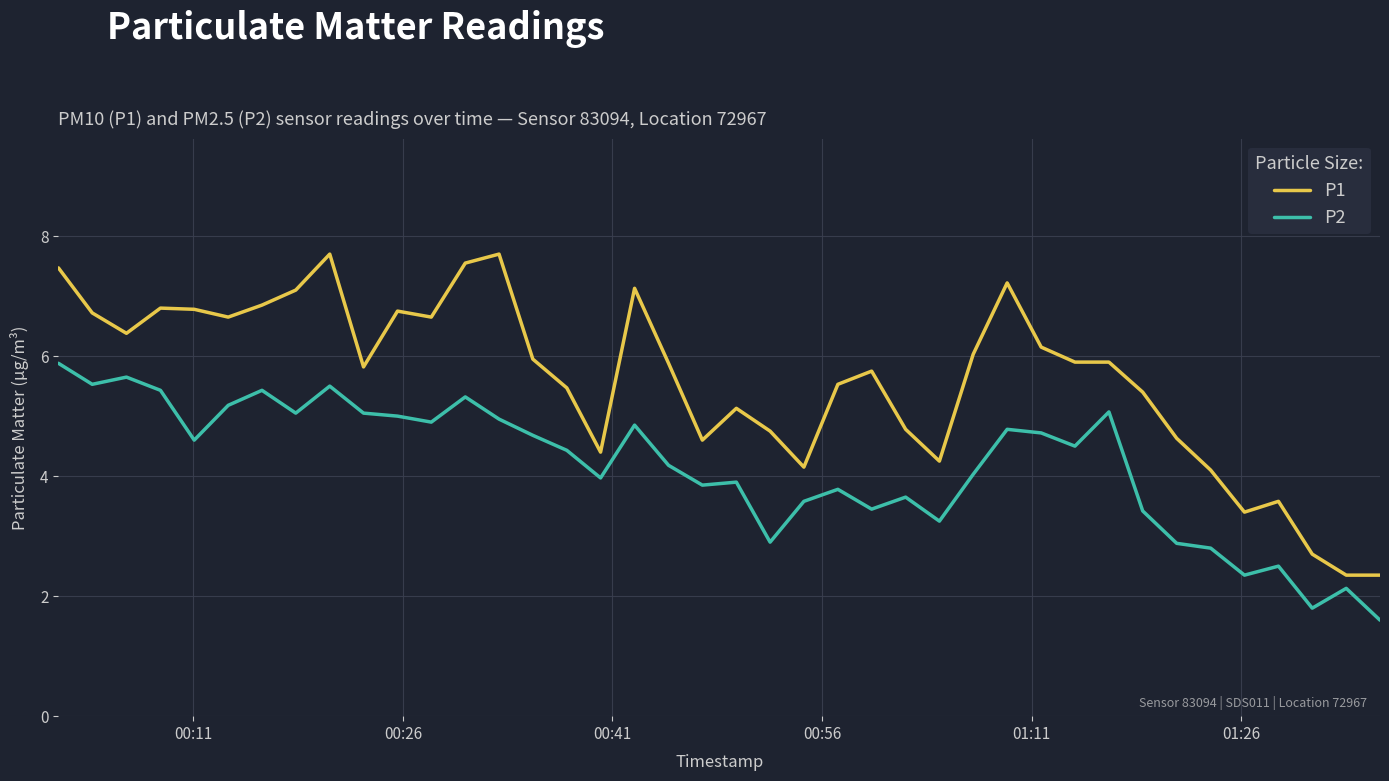

Rank the series by their average value, from lowest to highest.

P2, P1